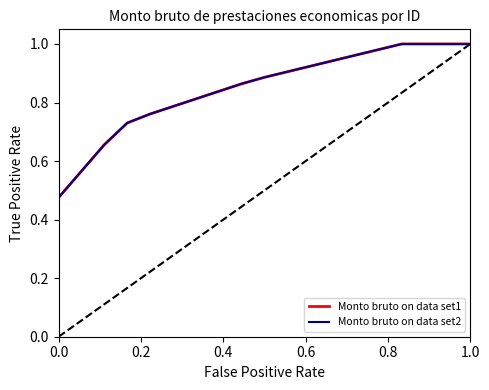

True or false: Monto bruto on data set1 and Monto bruto on data set2 cross at least once.

False